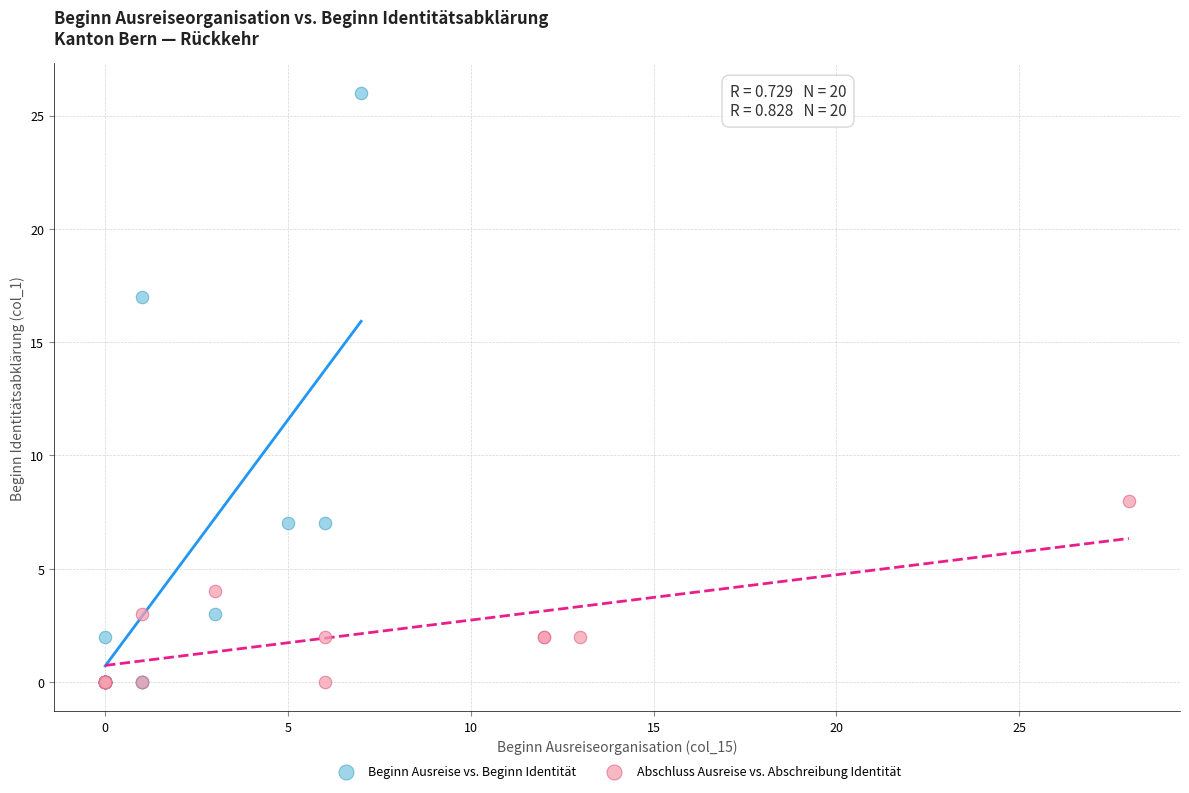

Which series has the widest spread of Y values?

Beginn Ausreise vs. Beginn Identität